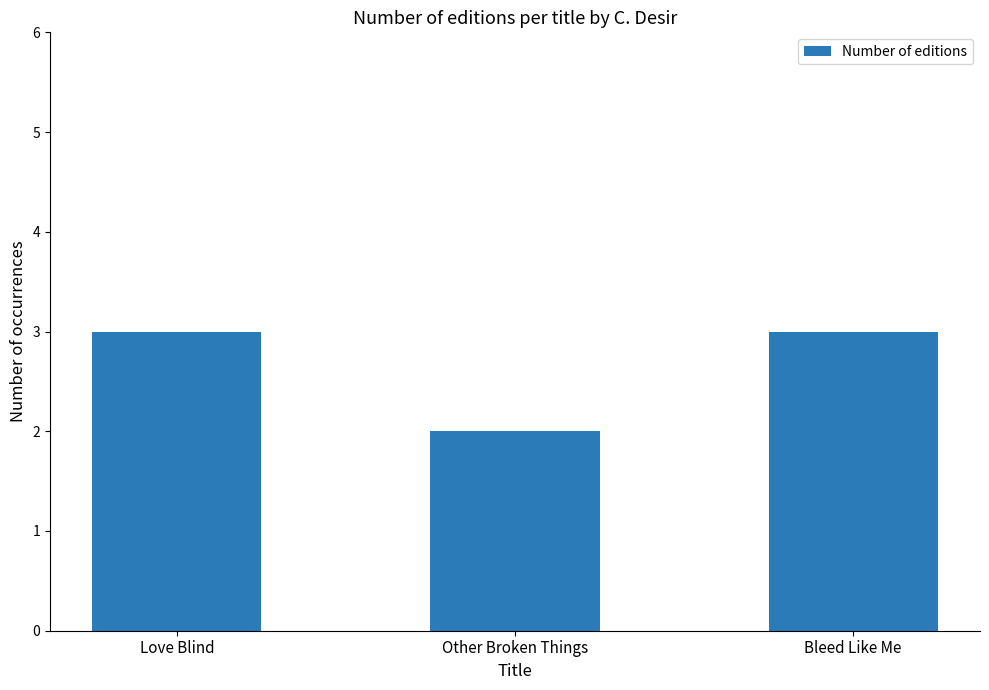

What position from the right is Love Blind?

3